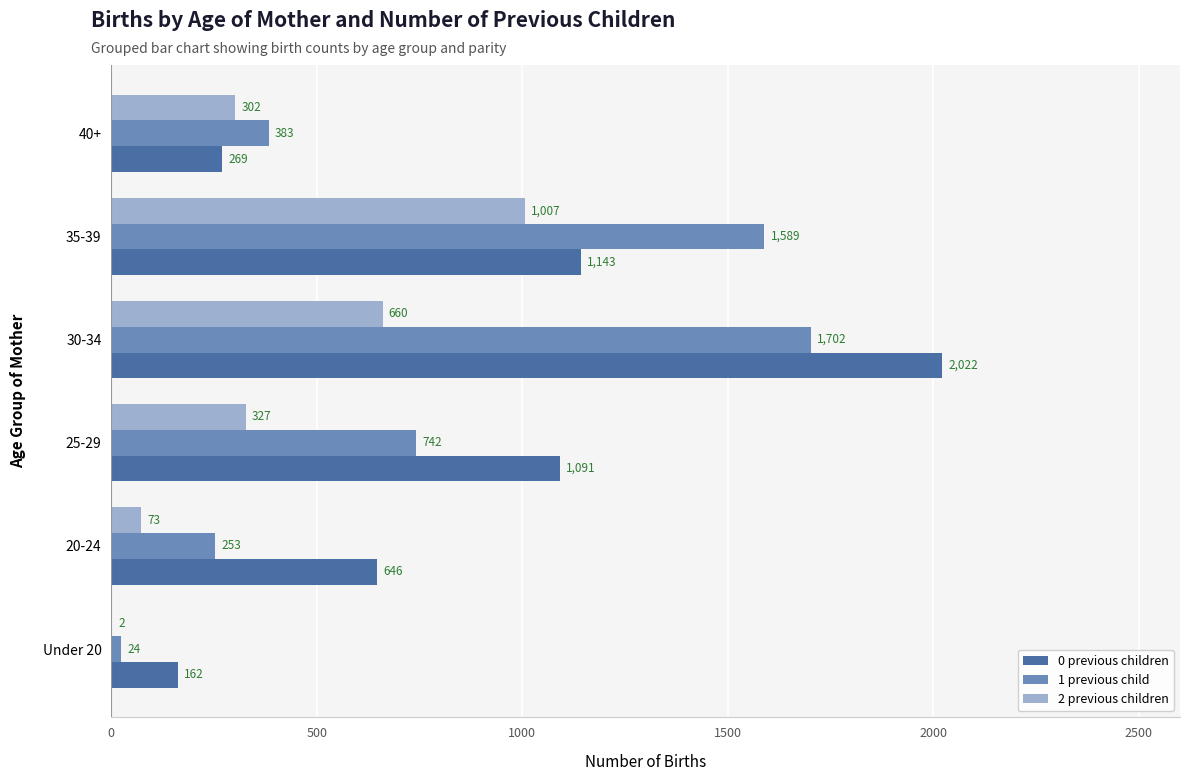

Which category has the highest value across all series?

30-34